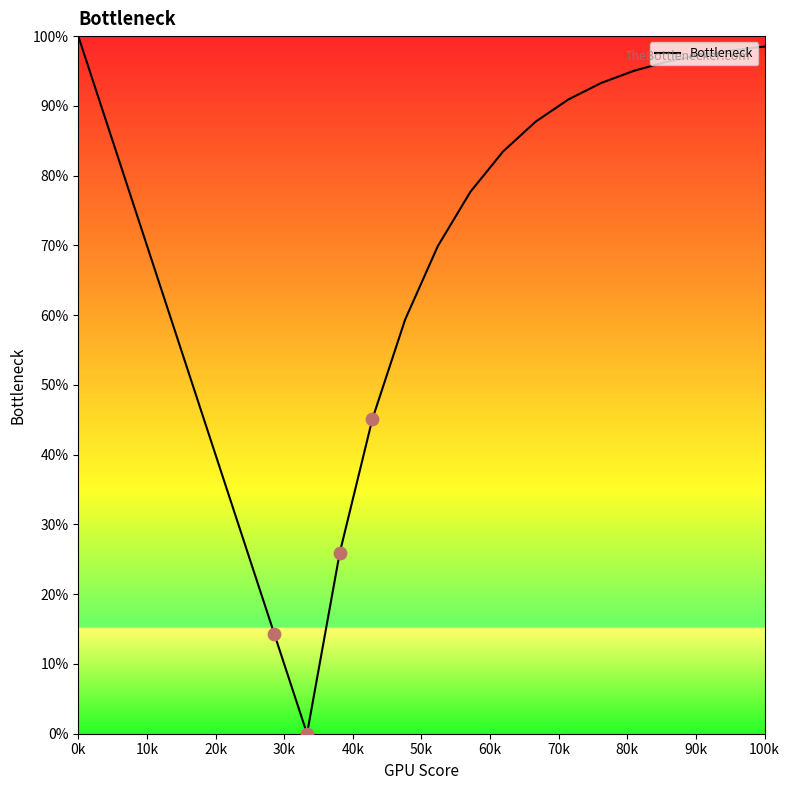

What is the difference between the maximum and minimum values?

100.0